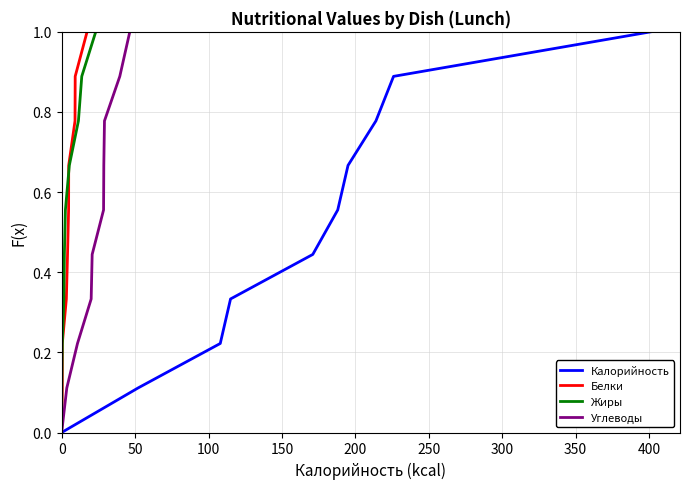

What is the highest value of the Калорийность series?

1.0